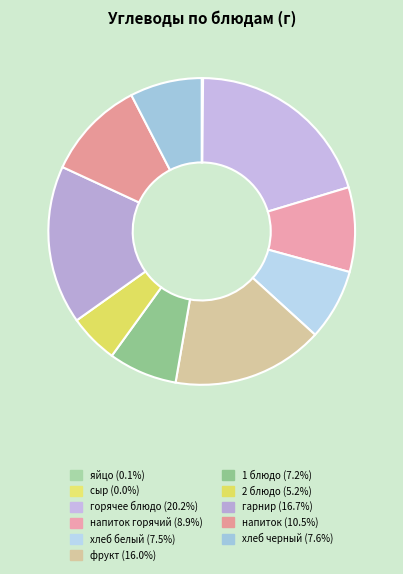

To the nearest percent, what is the difference between the largest and smallest slice percentages?

20%